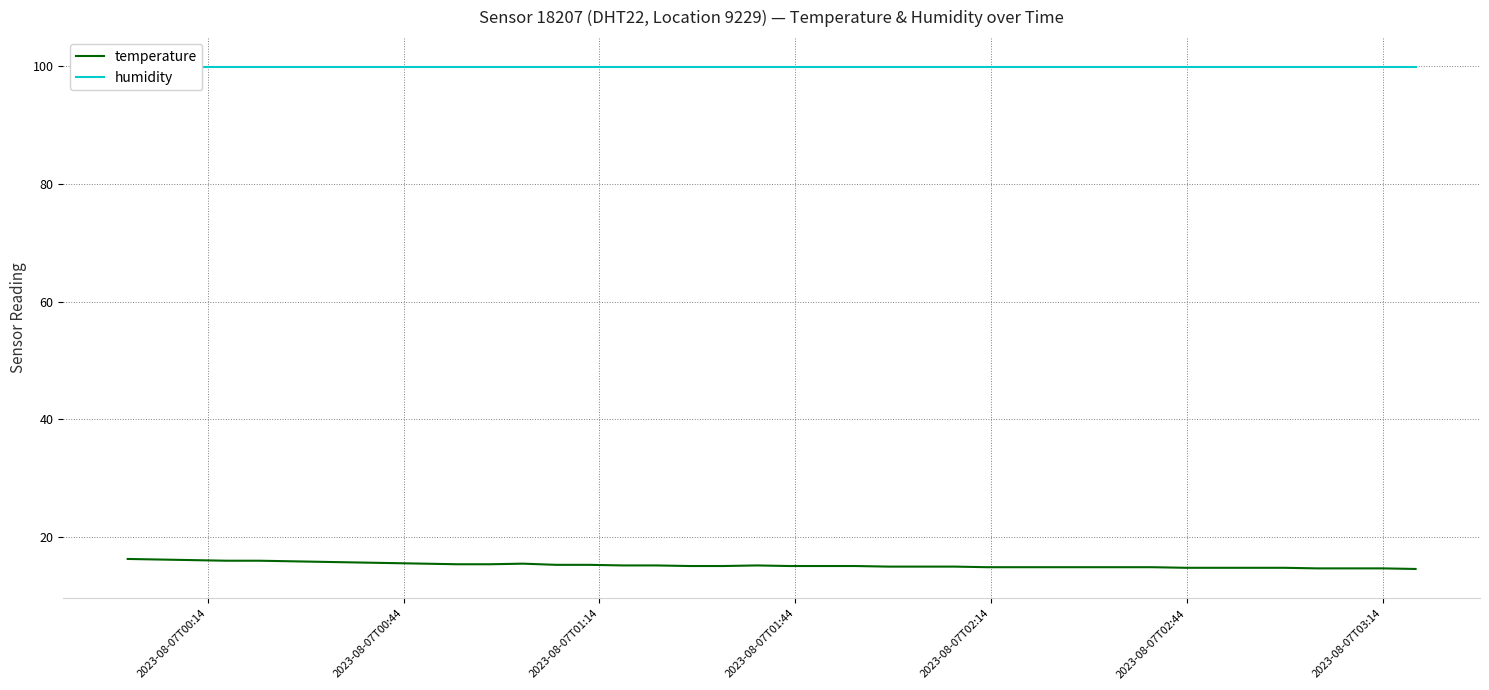

What is the lowest value of the temperature series?

14.6